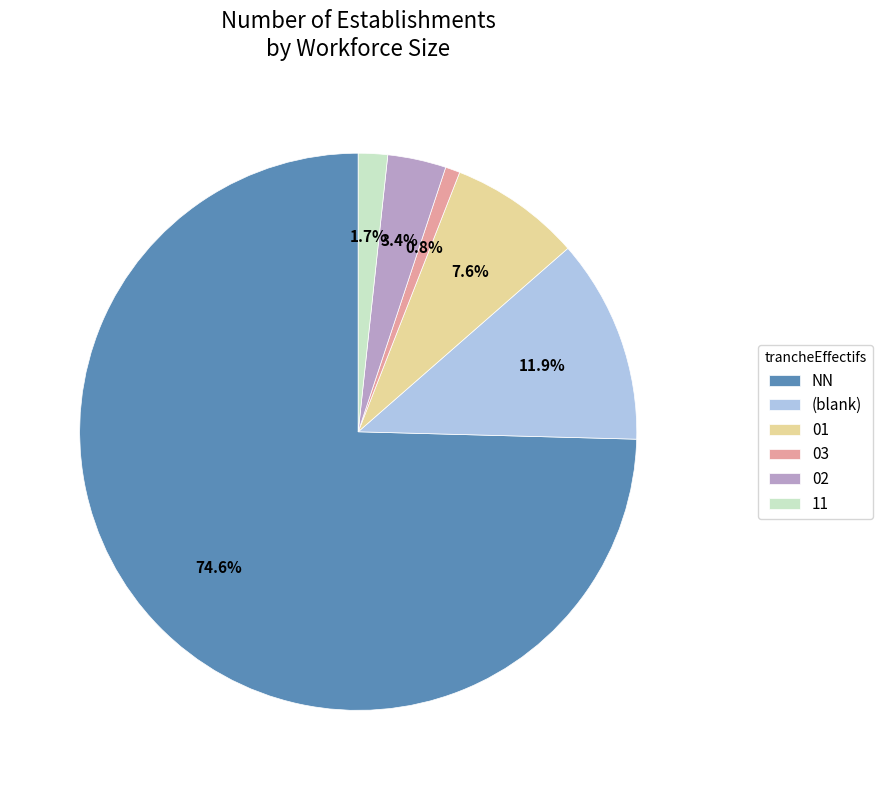

Which category has the smallest portion of the pie?

03